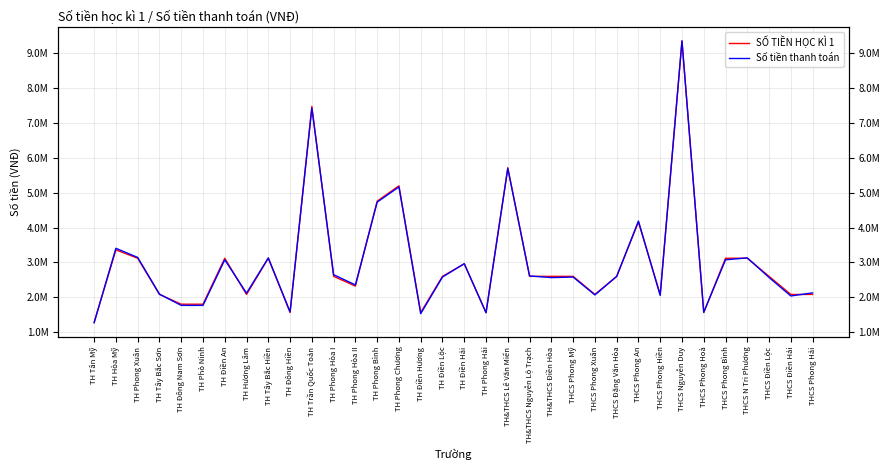

At which category is the sum across all series the highest?

THCS Nguyễn Duy